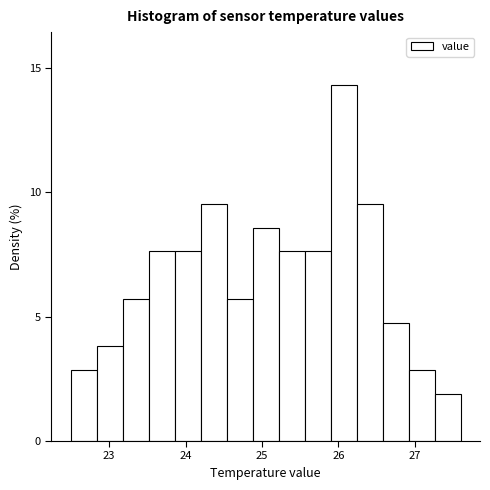

Around what value on the x-axis is the tallest bar? Give the approximate position of its centre, as read against the axis.

26.1